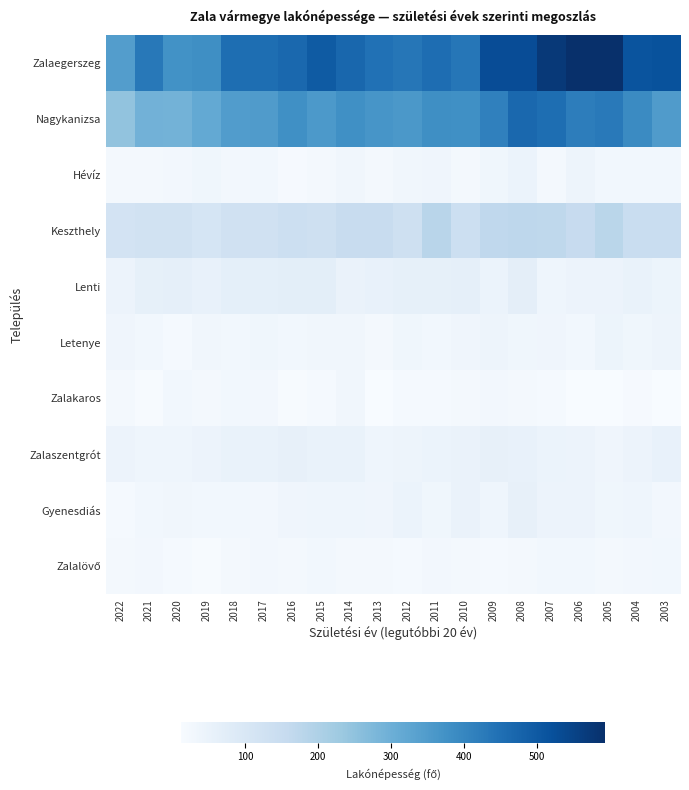

Which series has the largest total across all categories?

Zalaegerszeg